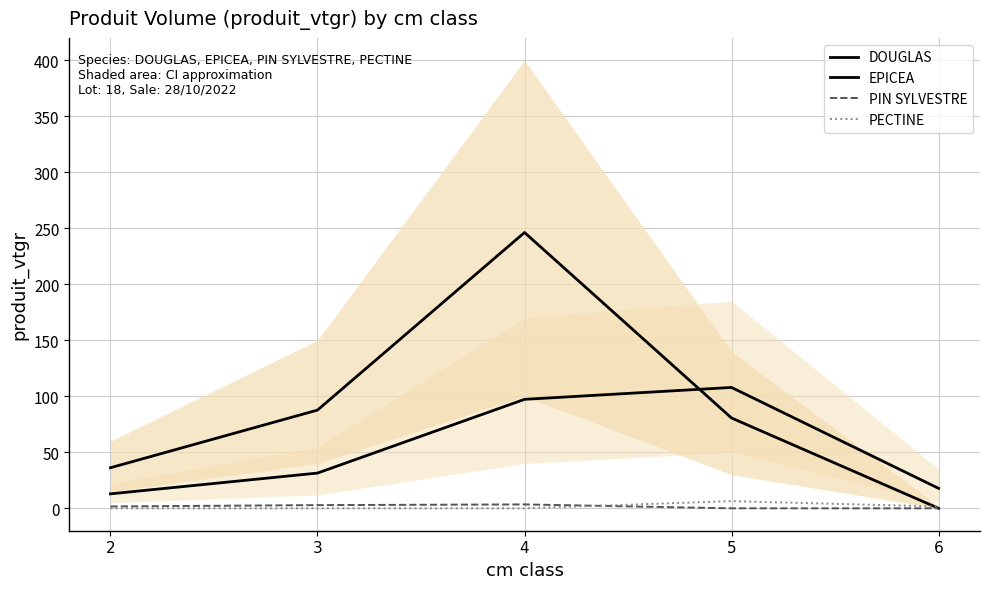

Which category has the lowest value in the EPICEA series?

6